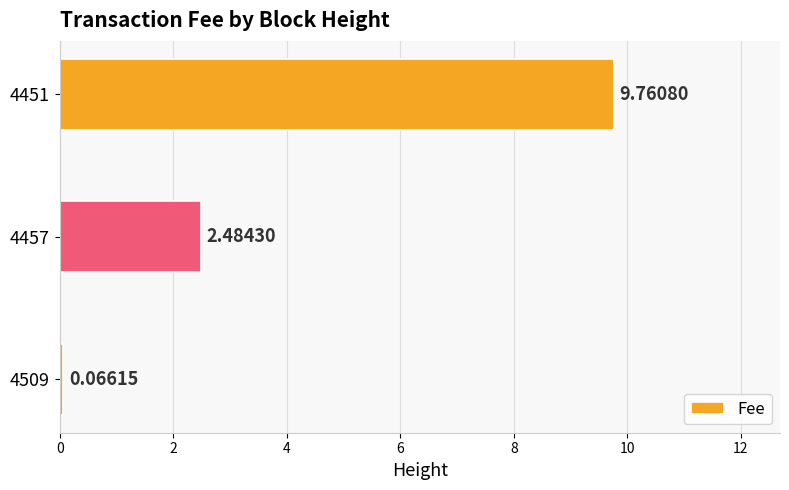

Rank the categories by value from lowest to highest.

4509, 4457, 4451